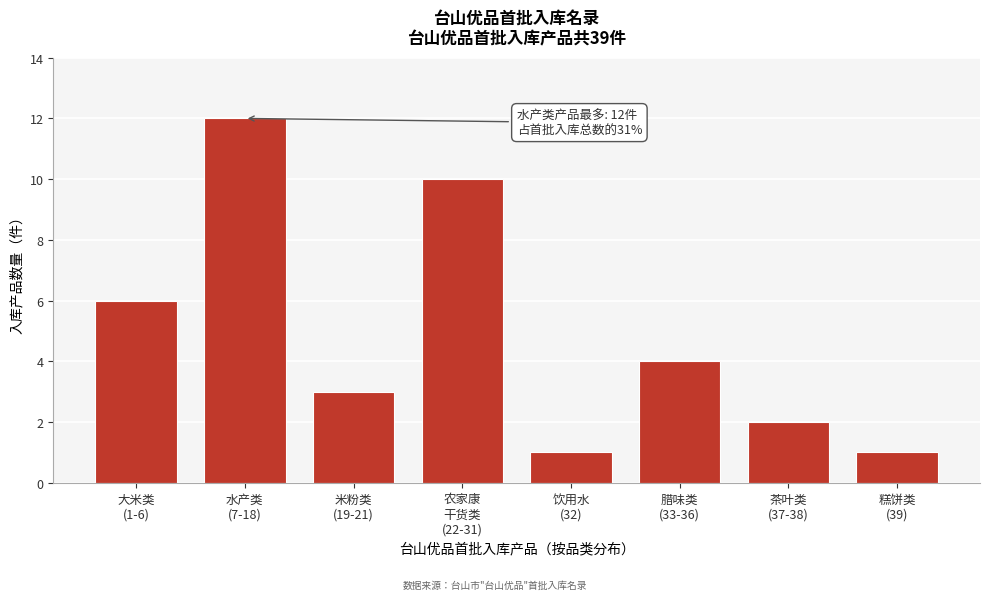

Reading right to left, what are all the values shown in this chart?

1	2	4	1	10	3	12	6